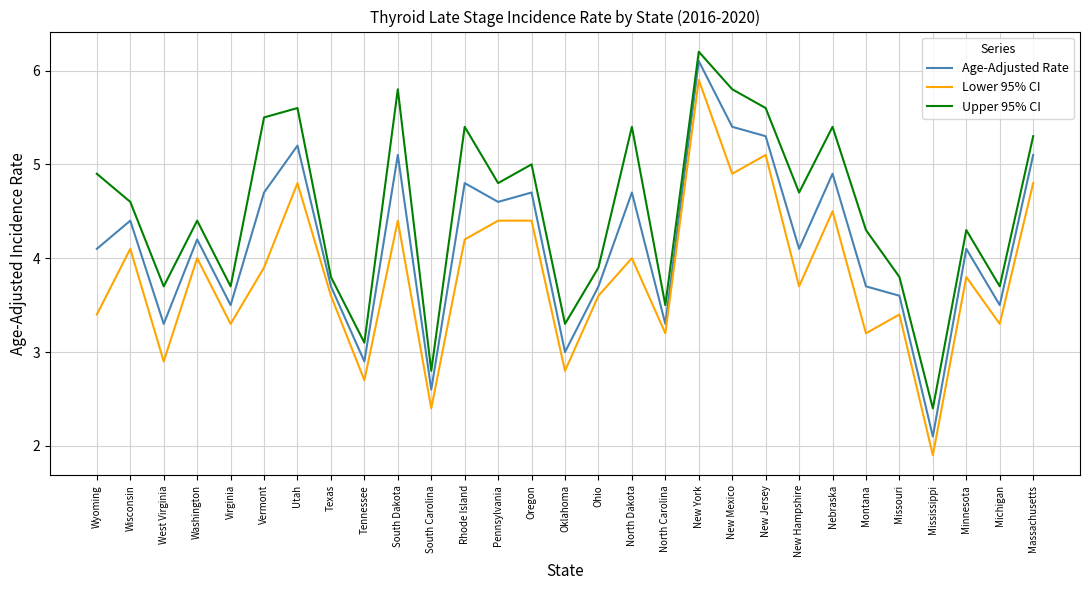

True or false: Upper 95% CI and Age-Adjusted Rate cross at least once.

False